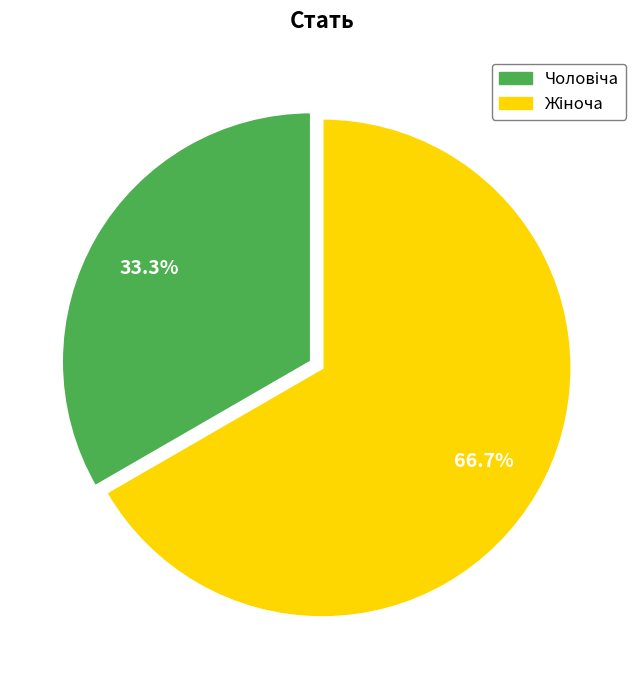

Does any single category account for the majority?

Yes